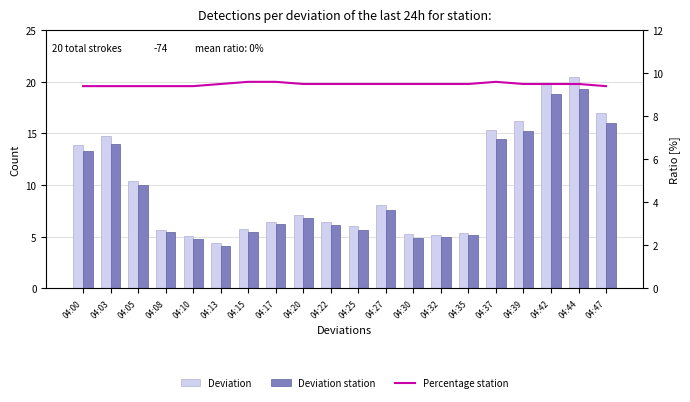

What is the approximate value of Percentage station at 04:32?

9.5